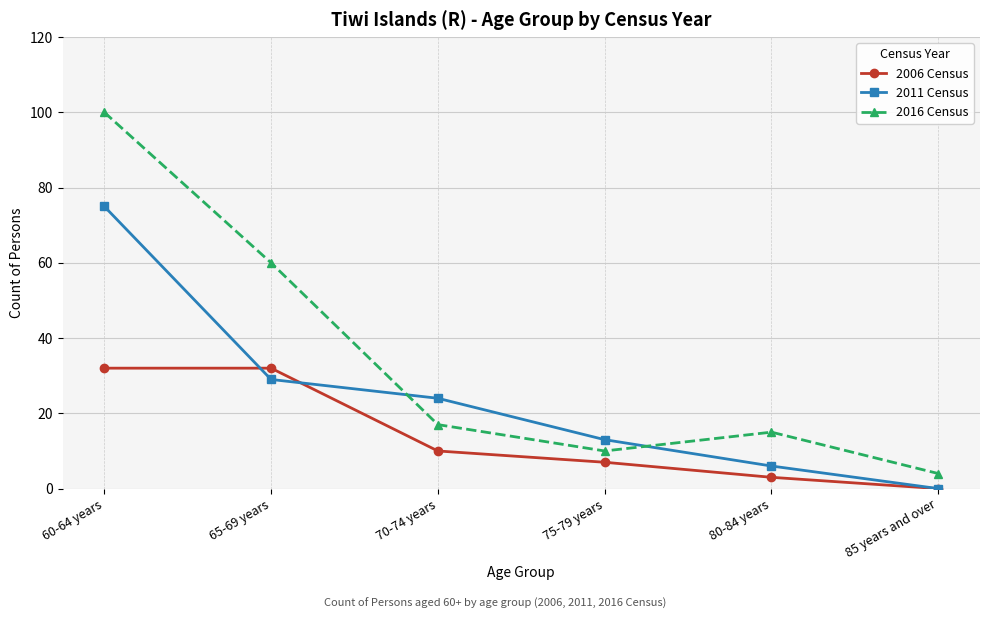

What is the value of the 2006 Census point at the 2nd from the left?

32